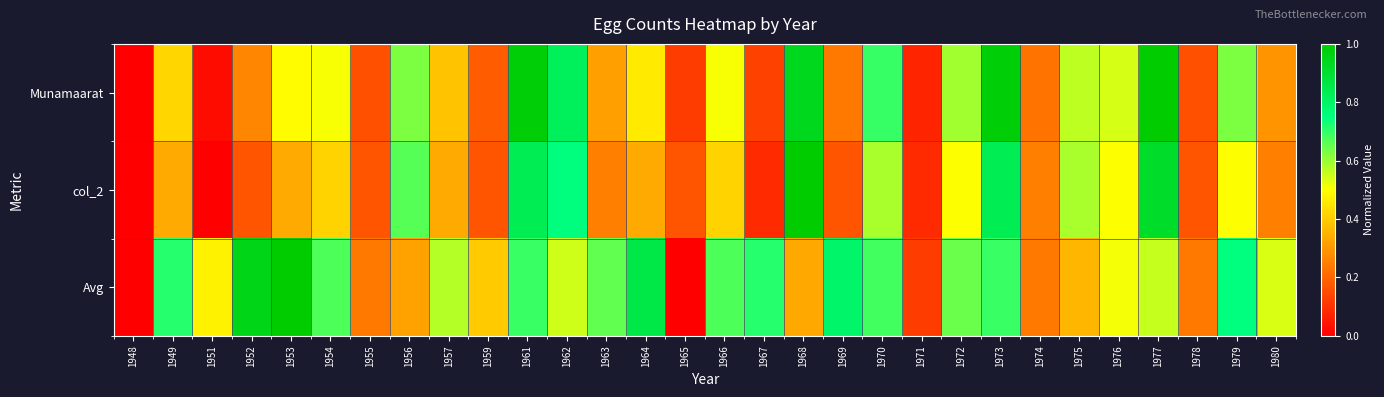

What is the maximum value shown in the chart?

1.0